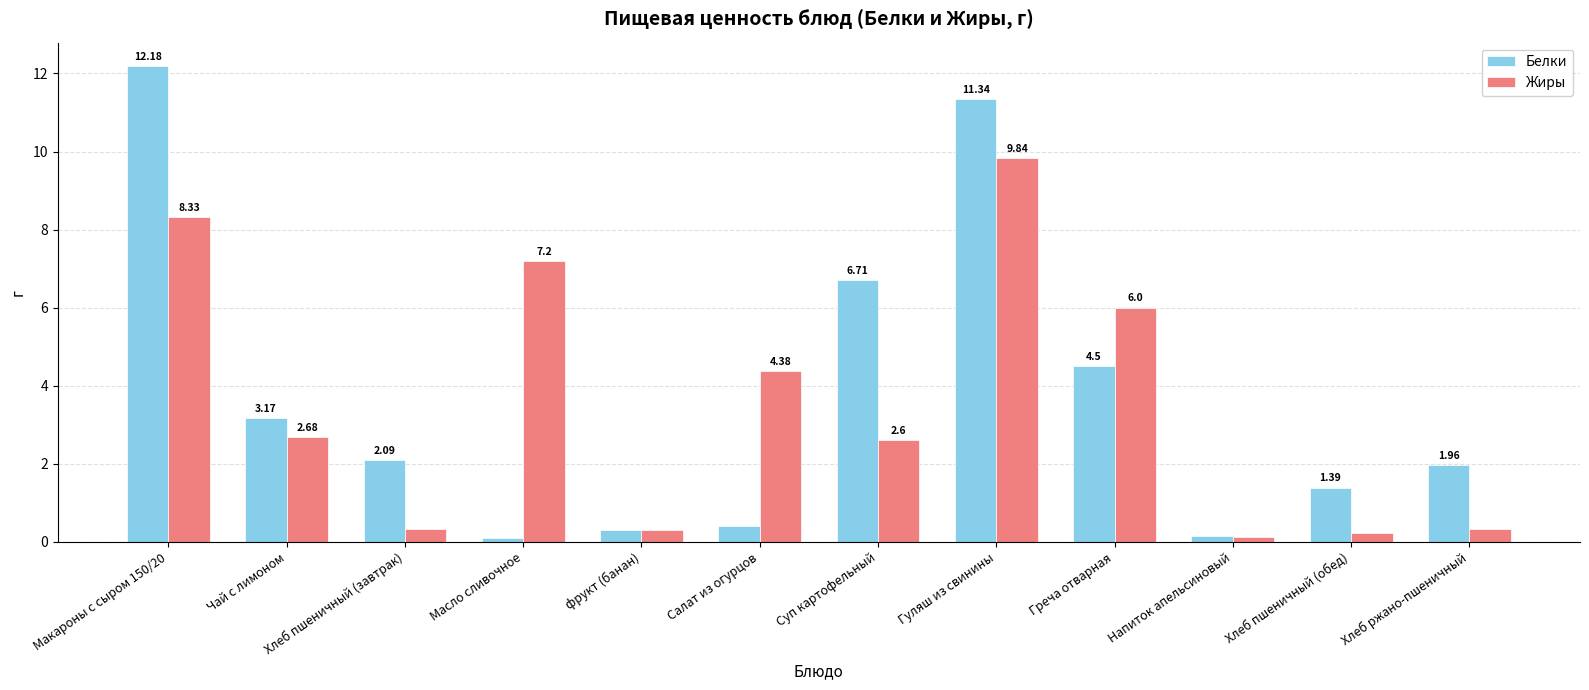

Which series has the largest total across all categories?

Белки